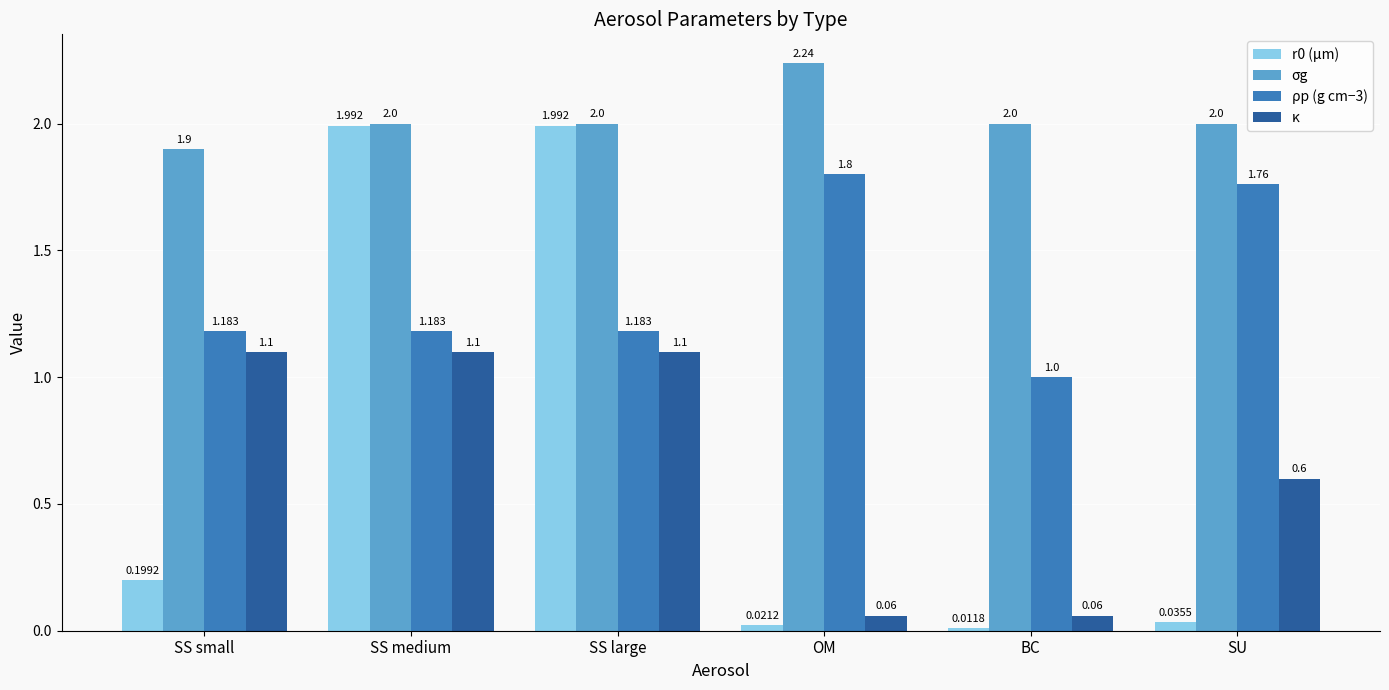

How many categories are shown in the chart?

6